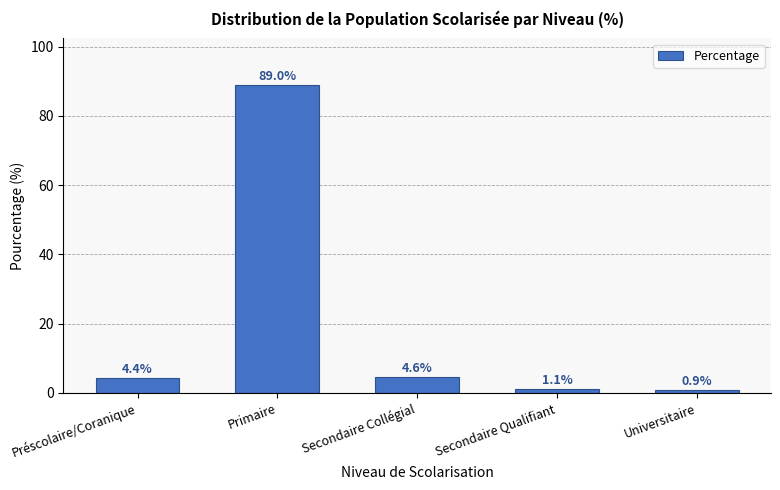

Reading left to right, what are all the values shown in this chart?

4.4	89.0	4.6	1.1	0.9